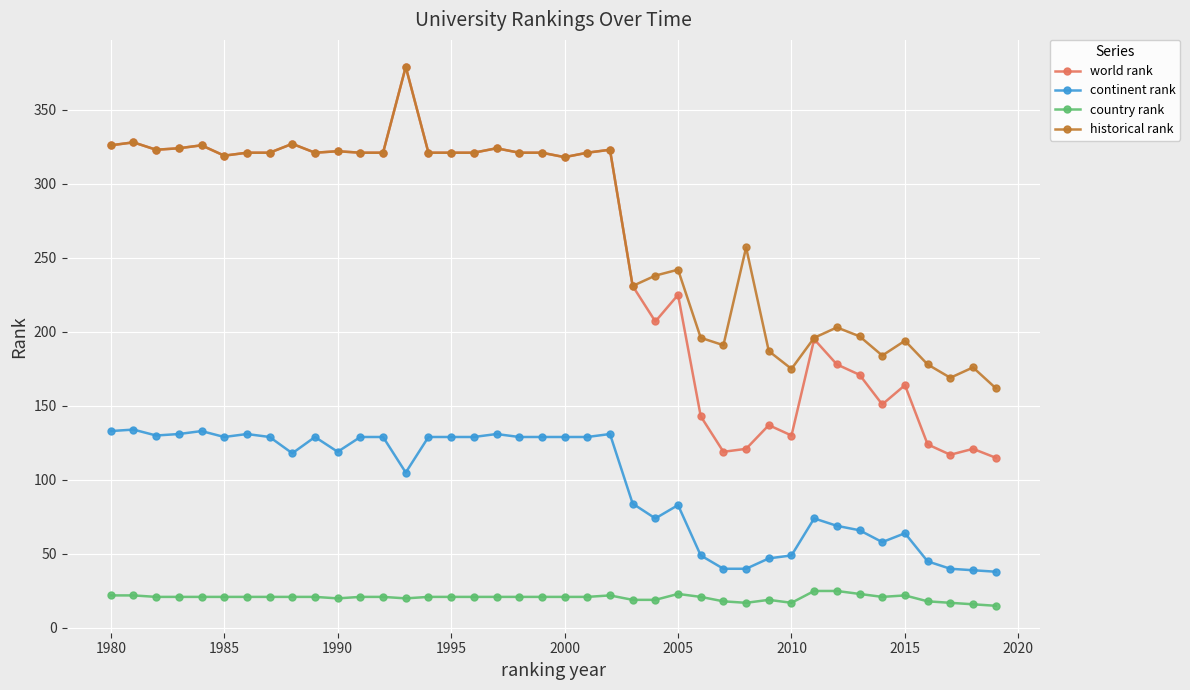

True or false: continent rank and historical rank intersect in this chart.

False